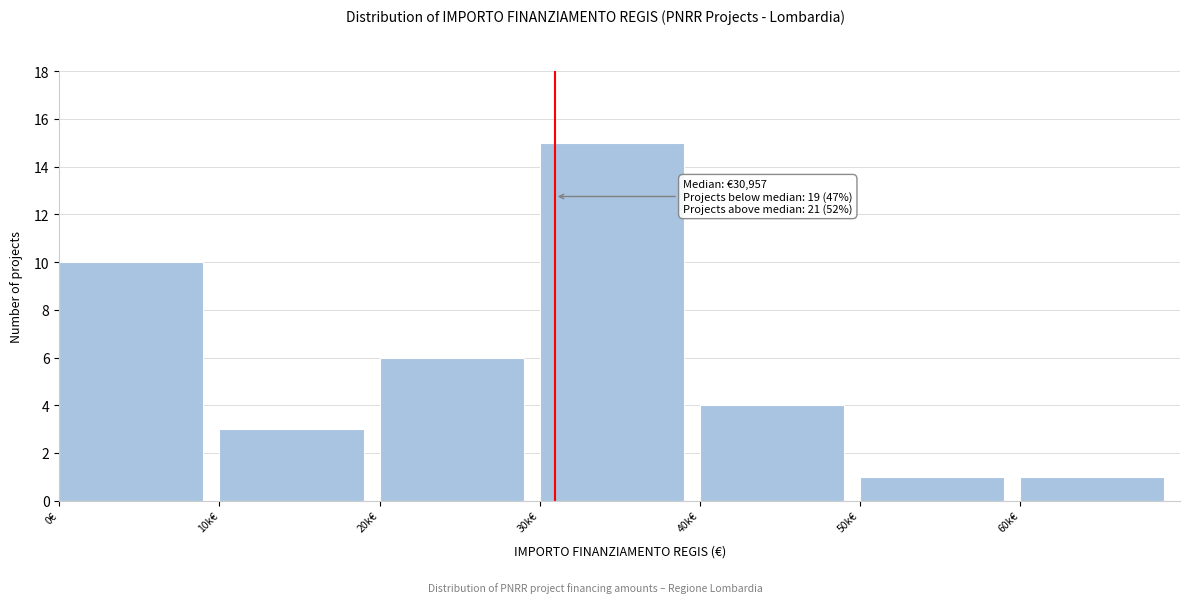

Reading right to left, transcribe all the data shown in this chart.

1	1	4	15	6	3	10